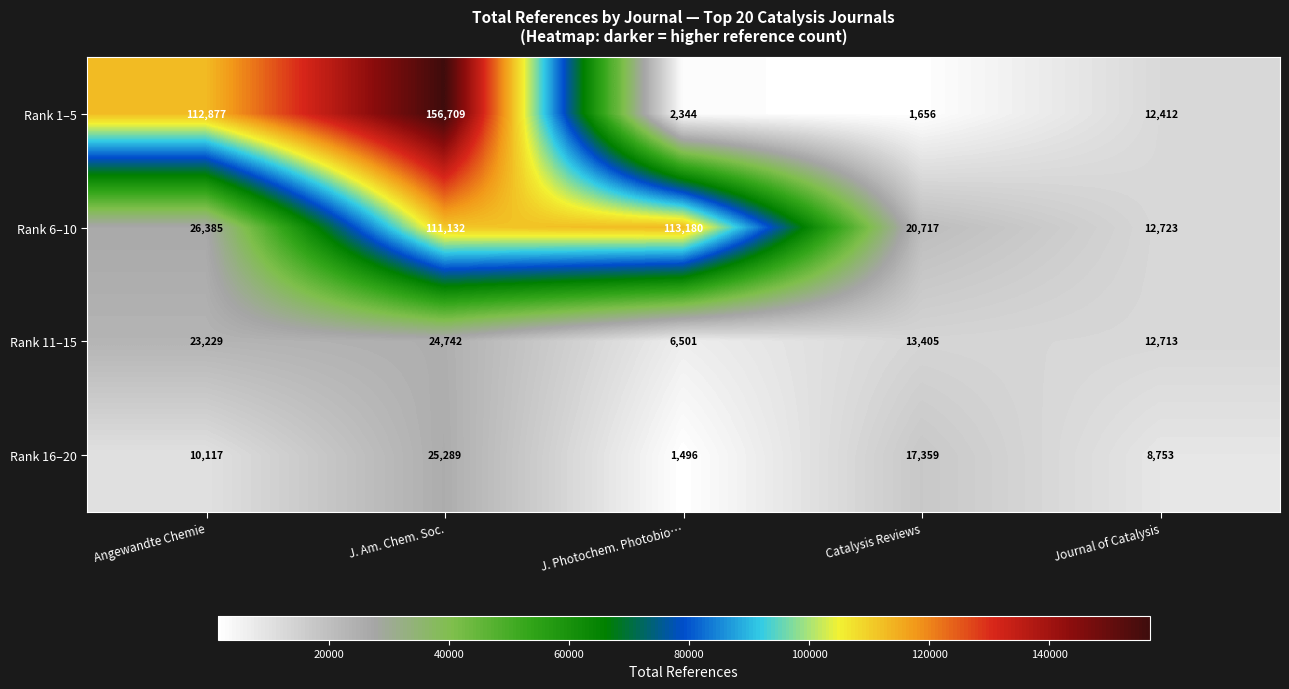

Reading left to right, extract all data points from this chart.

Rank 1–5: Angewandte Chemie=112877	J. Am. Chem. Soc.=156709	J. Photochem. Photobio…=2344	Catalysis Reviews=1656	Journal of Catalysis=12412
Rank 6–10: Angewandte Chemie=26385	J. Am. Chem. Soc.=111132	J. Photochem. Photobio…=113180	Catalysis Reviews=20717	Journal of Catalysis=12723
Rank 11–15: Angewandte Chemie=23229	J. Am. Chem. Soc.=24742	J. Photochem. Photobio…=6501	Catalysis Reviews=13405	Journal of Catalysis=12713
Rank 16–20: Angewandte Chemie=10117	J. Am. Chem. Soc.=25289	J. Photochem. Photobio…=1496	Catalysis Reviews=17359	Journal of Catalysis=8753